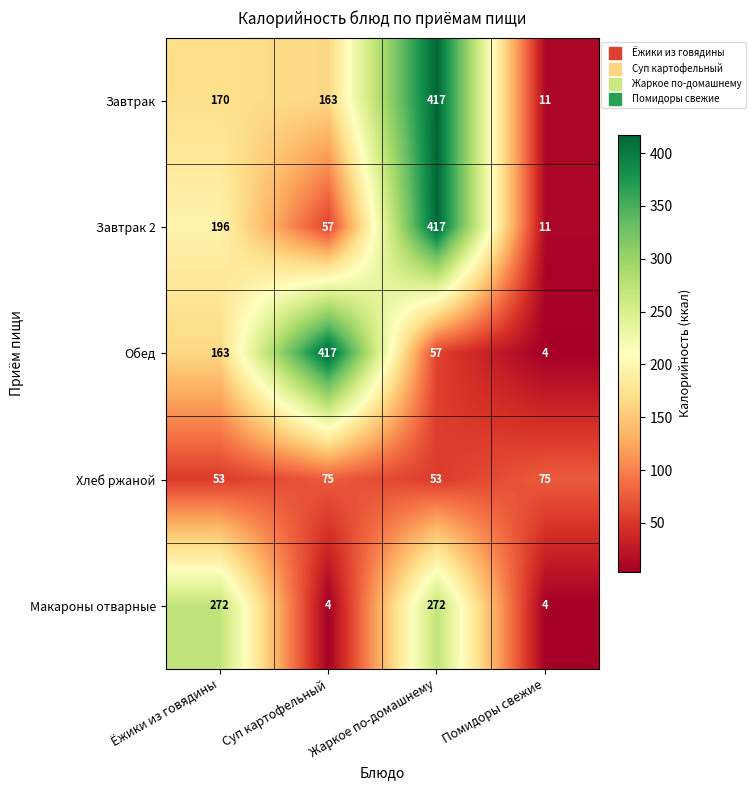

What is the minimum value shown in the chart?

4